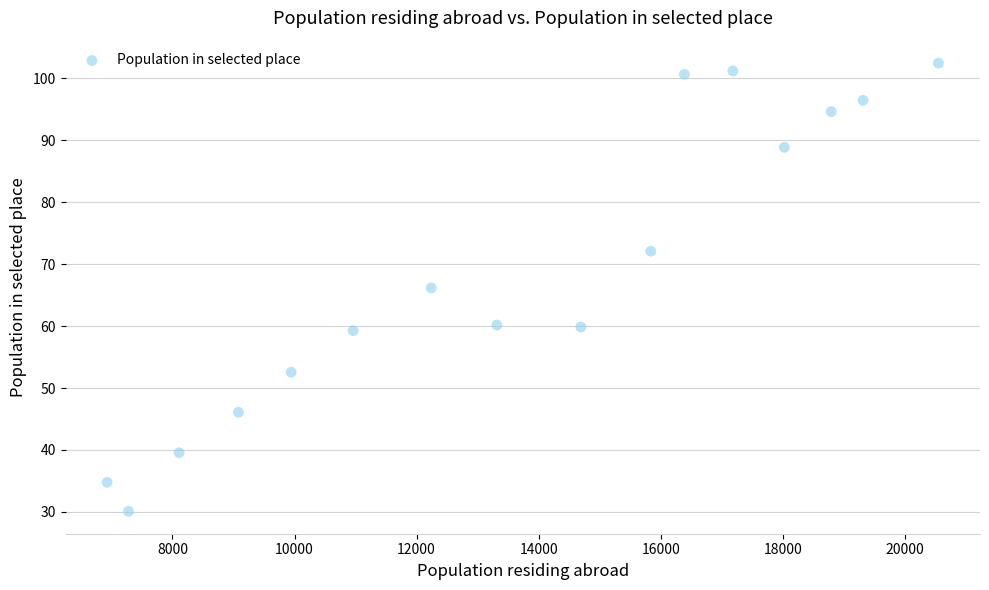

What is the range of X values (max minus min)?

13623.9